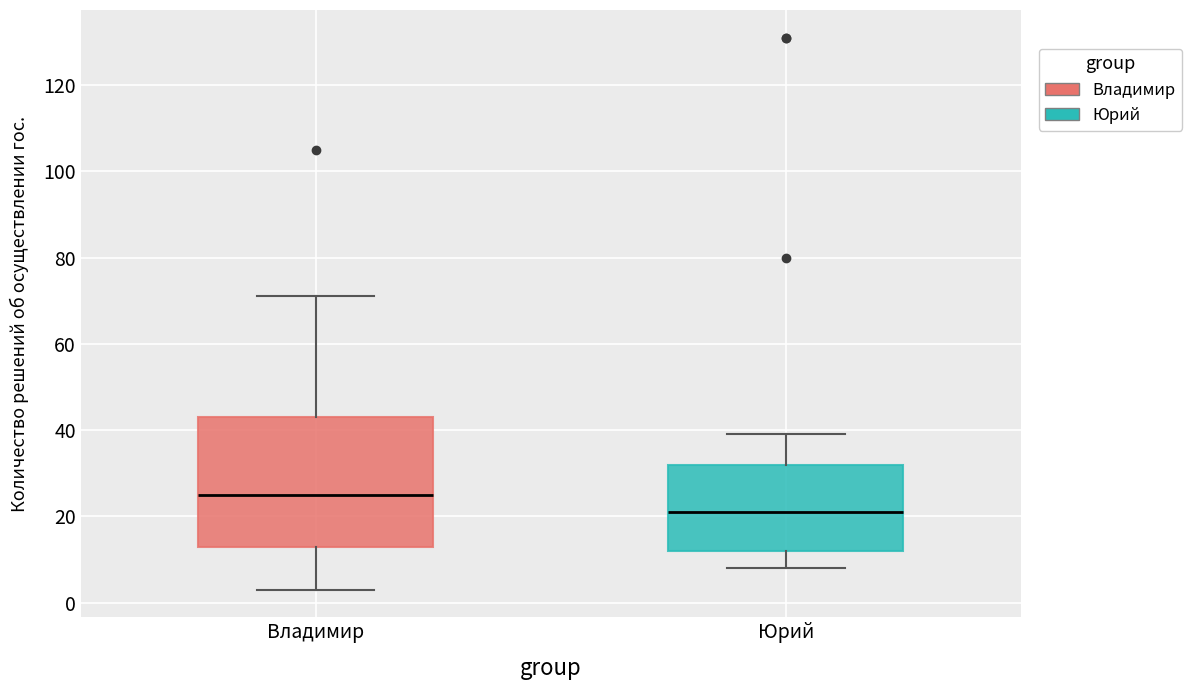

Which box is the tallest, from its lower edge to its upper edge?

Владимир